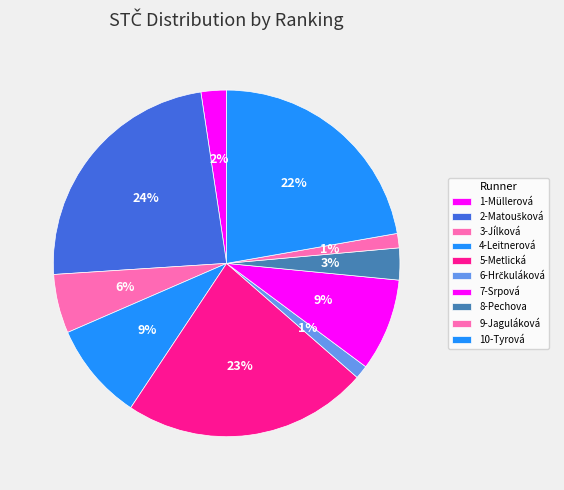

The 10-Tyrová slice represents 12% of the pie. True or false?

False